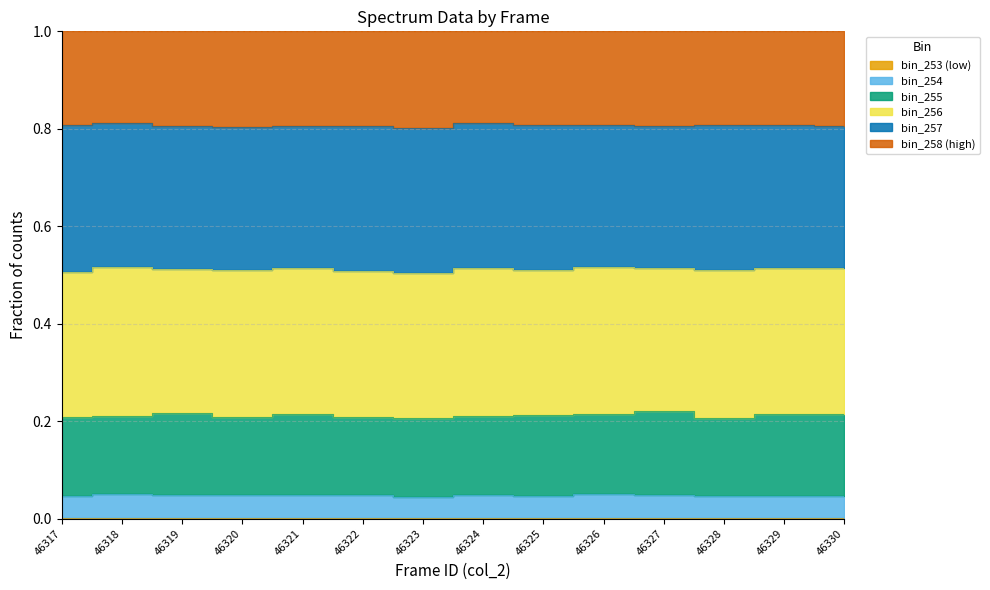

List the labels in order of bin_254 value, smallest first.

46323, 46325, 46328, 46329, 46330, 46317, 46319, 46320, 46322, 46321, 46327, 46324, 46326, 46318